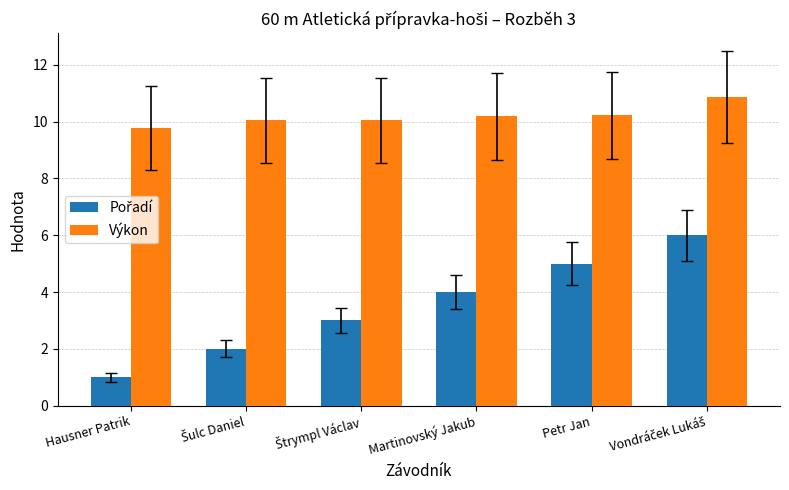

How many bars are there in total?

12